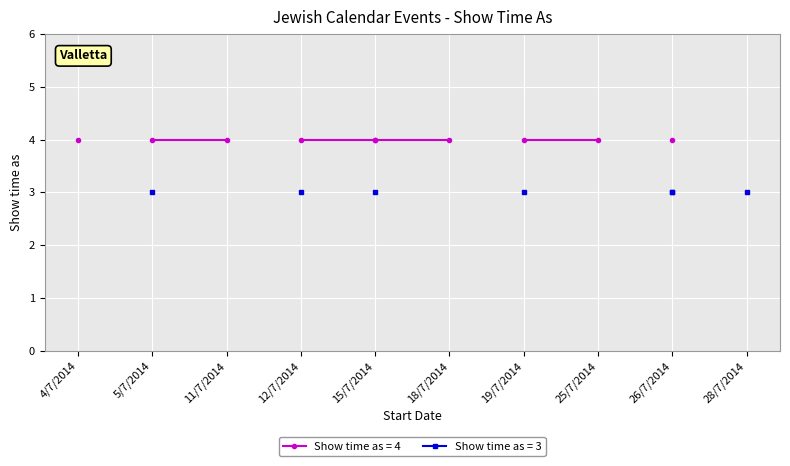

What is the average value?

4